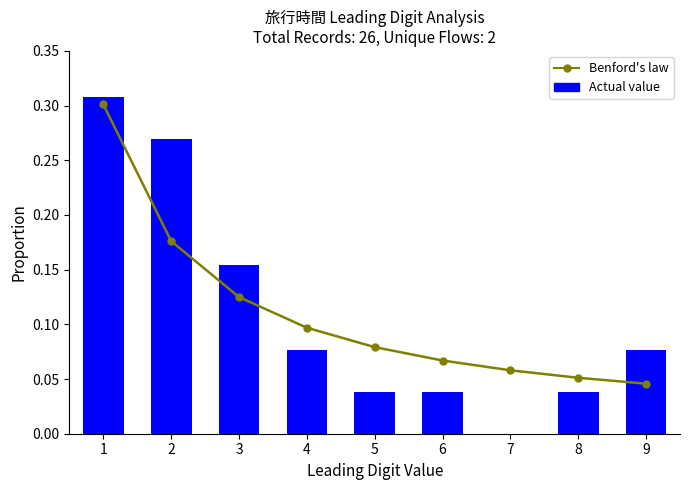

What is the average value of the Benford's law series?

0.1